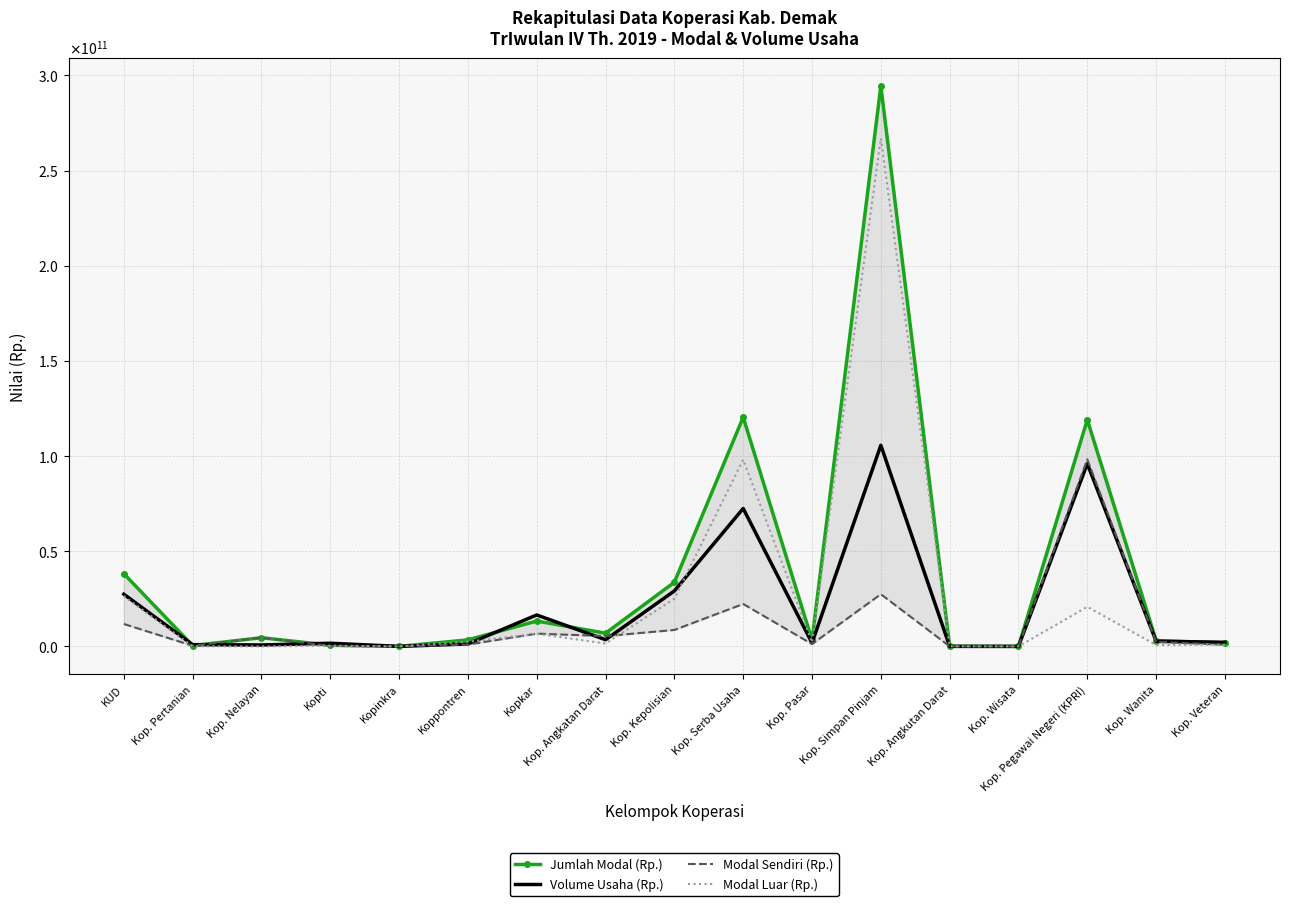

The value of Volume Usaha (Rp.) at Kop. Nelayan is 747293000.0. True or false?

True